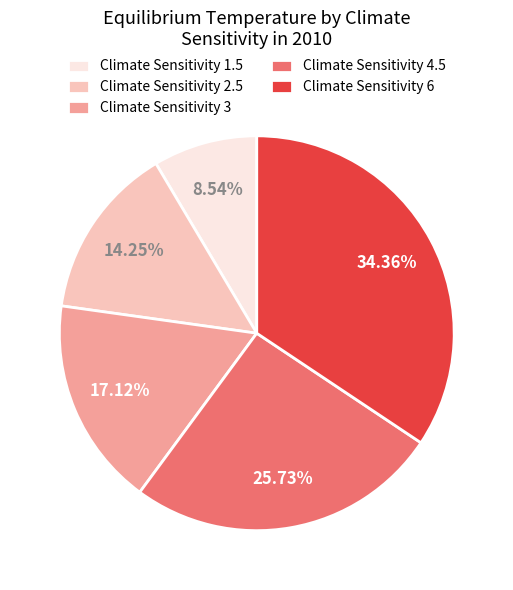

Combined, do Climate Sensitivity 1.5 and Climate Sensitivity 2.5 account for over 50%?

No